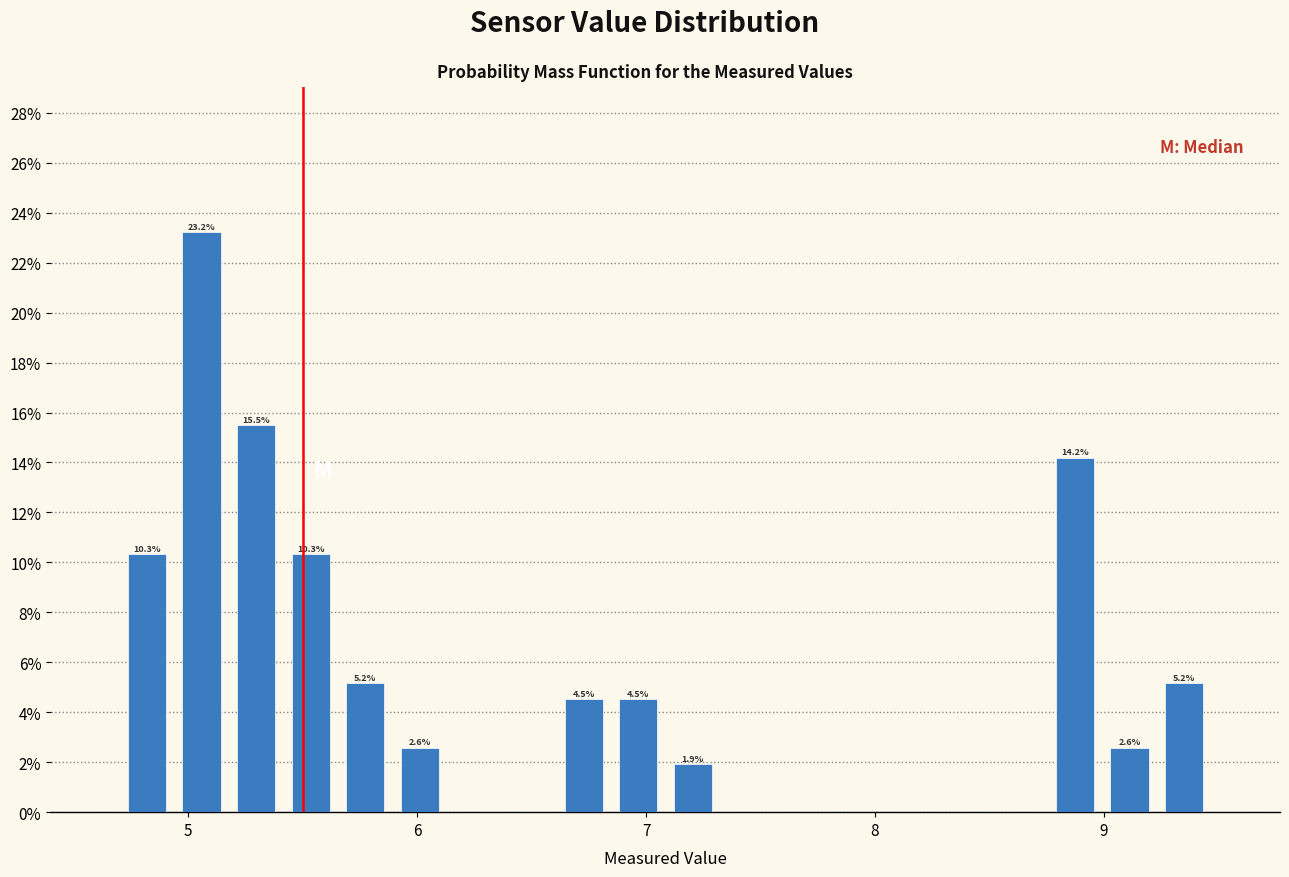

Read against the x-axis, roughly where is the centre of the tallest bar?

5.1